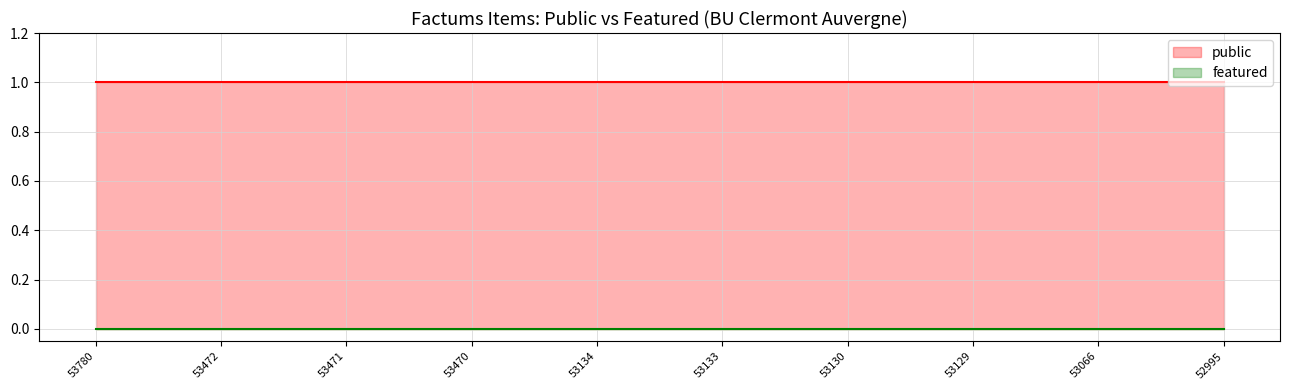

What is the difference between the highest and lowest values at 53066?

1